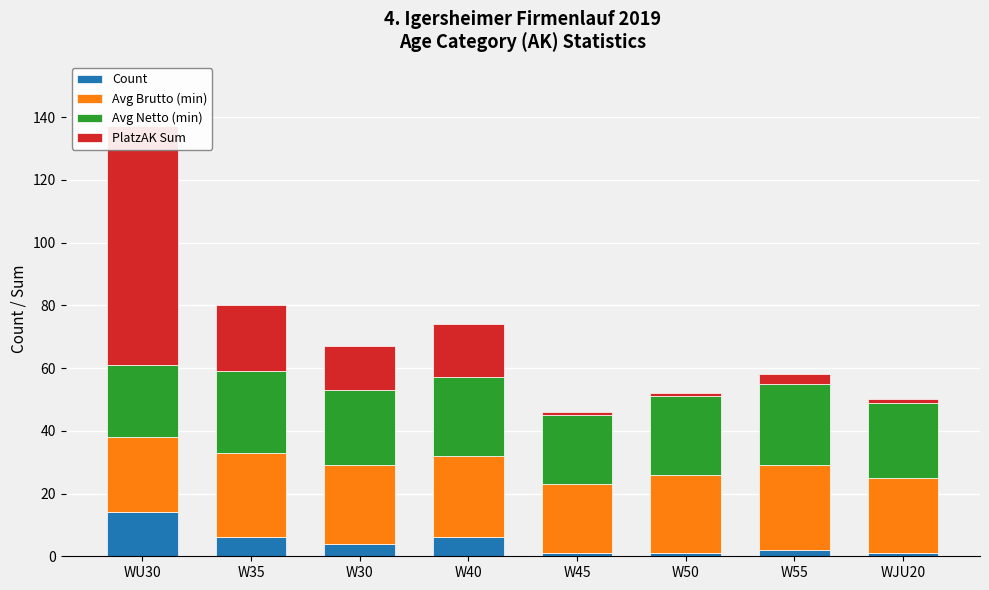

Rank the categories by PlatzAK Sum value from lowest to highest.

W45, W50, WJU20, W55, W30, W40, W35, WU30